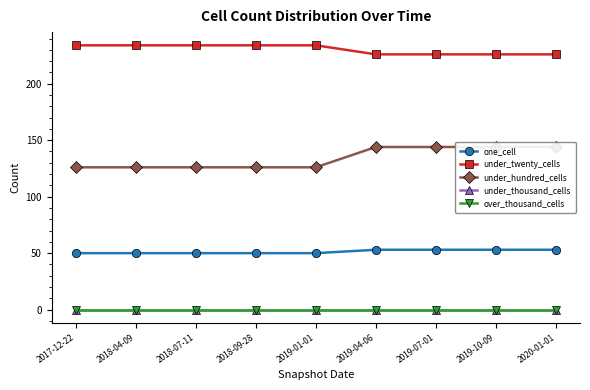

What is the label of the 9th point from the left?

2020-01-01